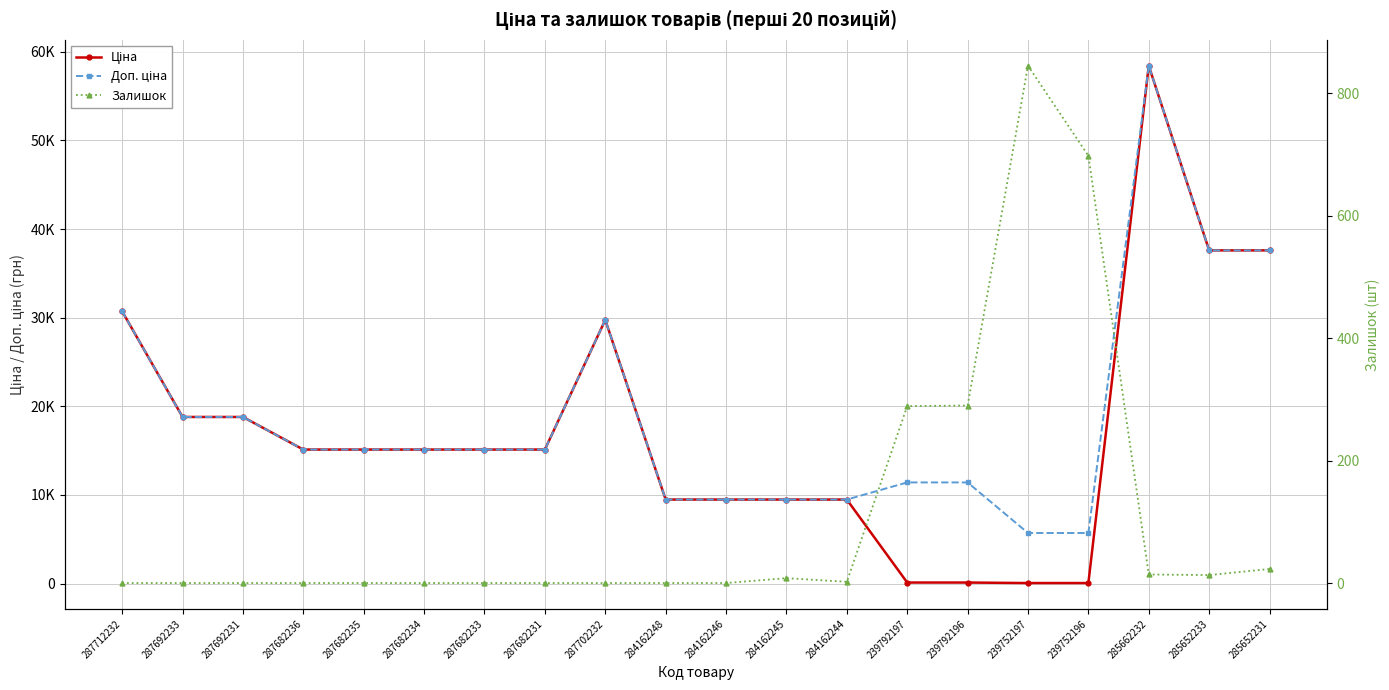

Is this an area chart (filled region under the line)?

No